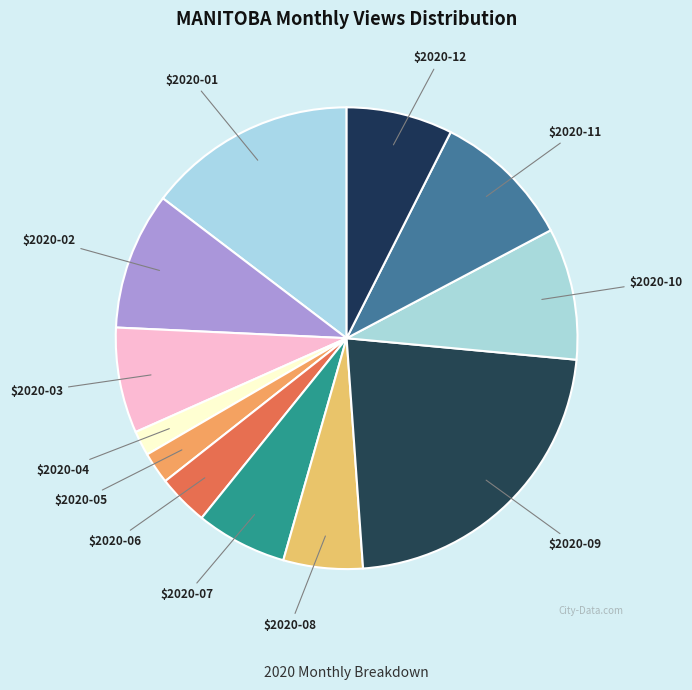

Count the number of slices in the pie.

12